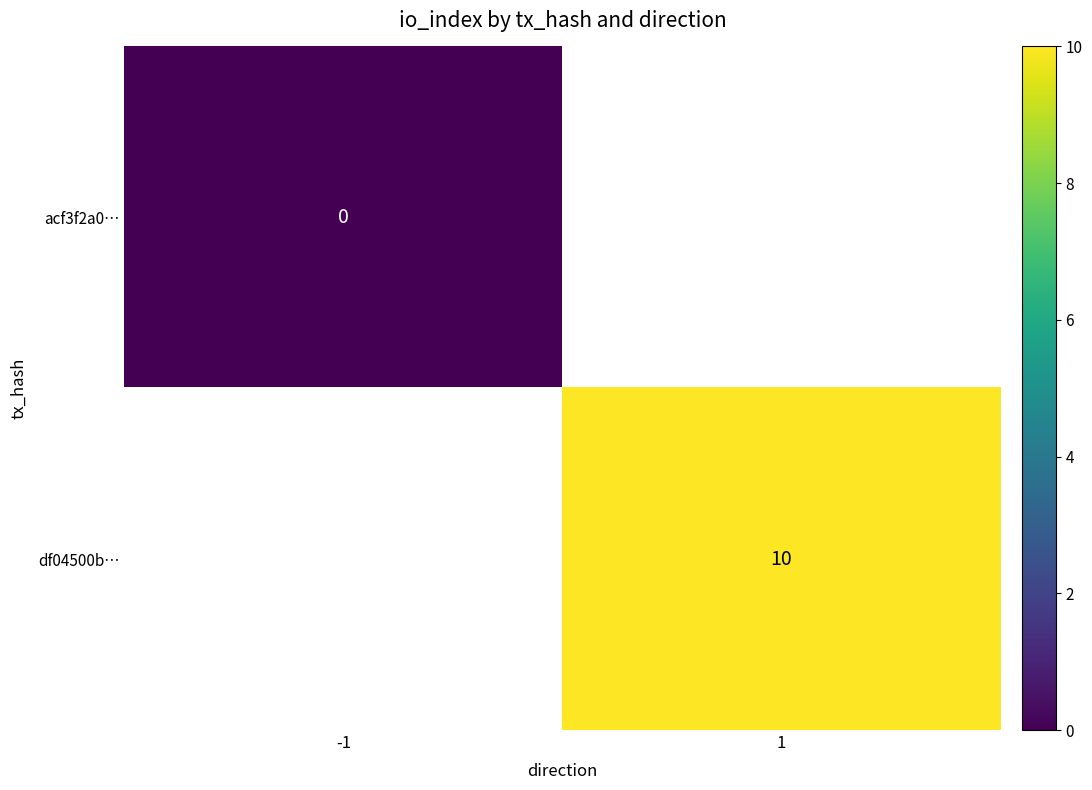

Which series has the widest spread of values?

acf3f2a0…